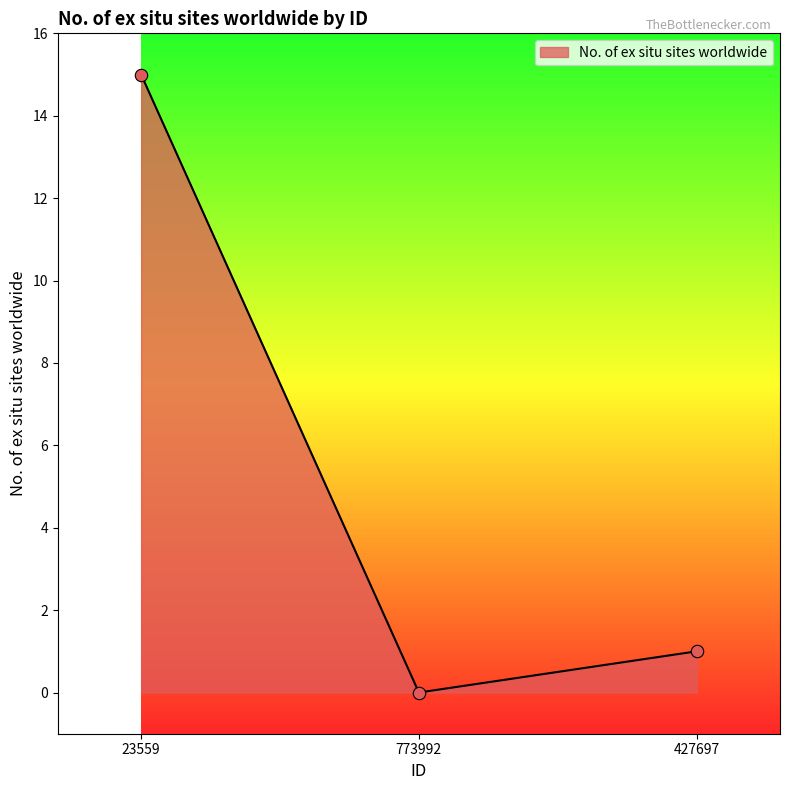

What is the change in value from 773992 to 427697?

+1